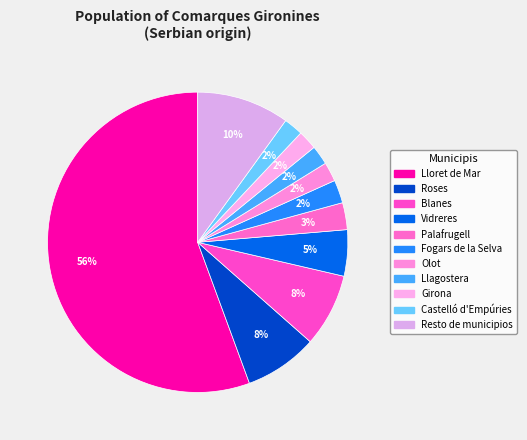

How many slices are in this pie chart?

11